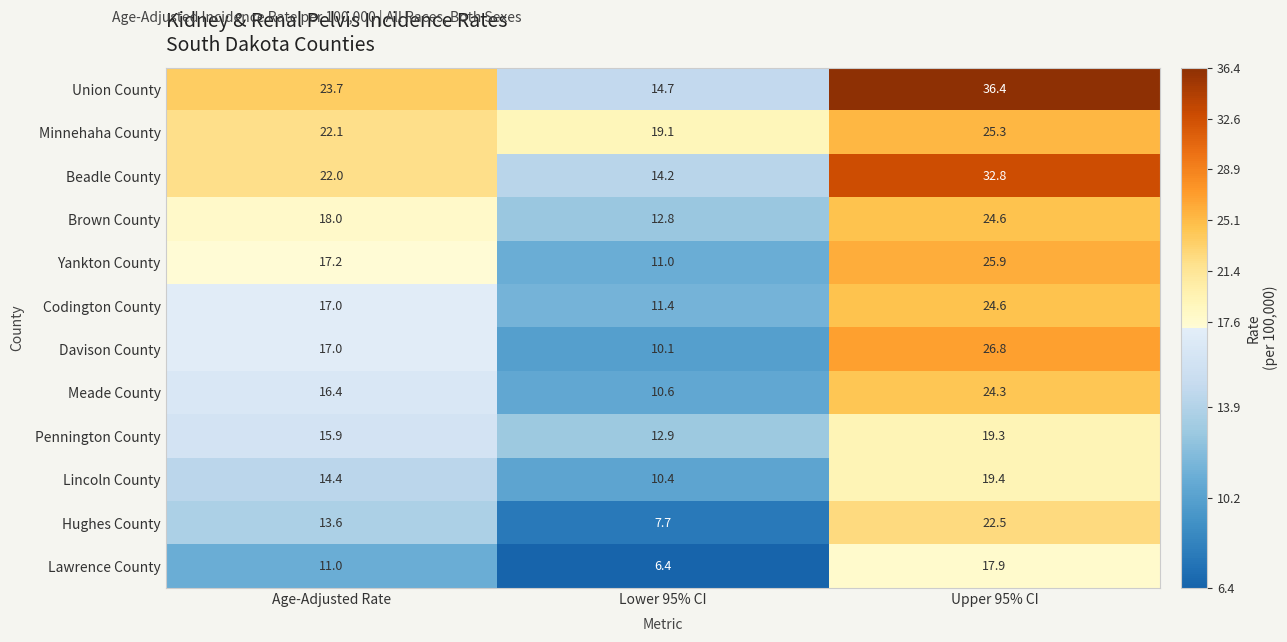

What is the sum of the Meade County values at Lower 95% CI and Age-Adjusted Rate?

27.0